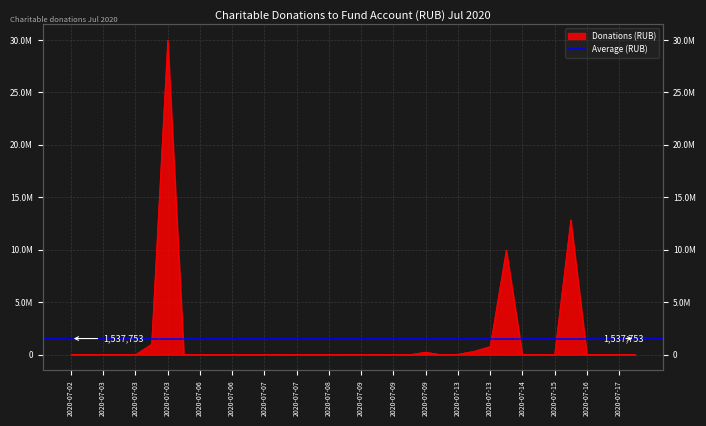

Is it true that the value at 2020-07-07 is 50.0?

True